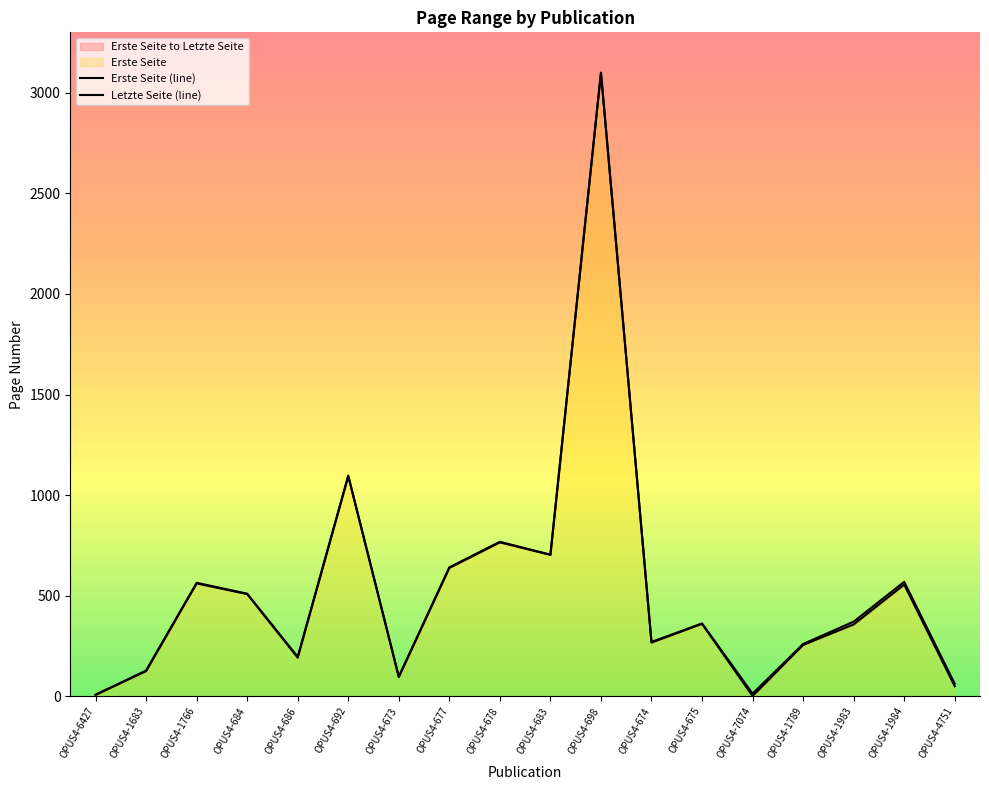

Reading left to right, transcribe all the data shown in this chart.

Erste Seite (line): OPUS4-6427=7.1	OPUS4-1683=125.0	OPUS4-1766=561.0	OPUS4-684=508.0	OPUS4-686=192.0	OPUS4-692=1094.0	OPUS4-673=95.0	OPUS4-677=638.0	OPUS4-678=765.0	OPUS4-683=703.0	OPUS4-698=3099.0	OPUS4-674=267.0	OPUS4-675=360.0	OPUS4-7074=1.0	OPUS4-1789=255.0	OPUS4-1983=357.0	OPUS4-1984=555.0	OPUS4-4751=50.0
Letzte Seite (line): OPUS4-6427=7.1	OPUS4-1683=128.0	OPUS4-1766=564.0	OPUS4-684=510.0	OPUS4-686=196.0	OPUS4-692=1097.0	OPUS4-673=98.0	OPUS4-677=641.0	OPUS4-678=768.0	OPUS4-683=704.0	OPUS4-698=3101.0	OPUS4-674=270.0	OPUS4-675=362.0	OPUS4-7074=13.0	OPUS4-1789=260.0	OPUS4-1983=371.0	OPUS4-1984=569.0	OPUS4-4751=62.0